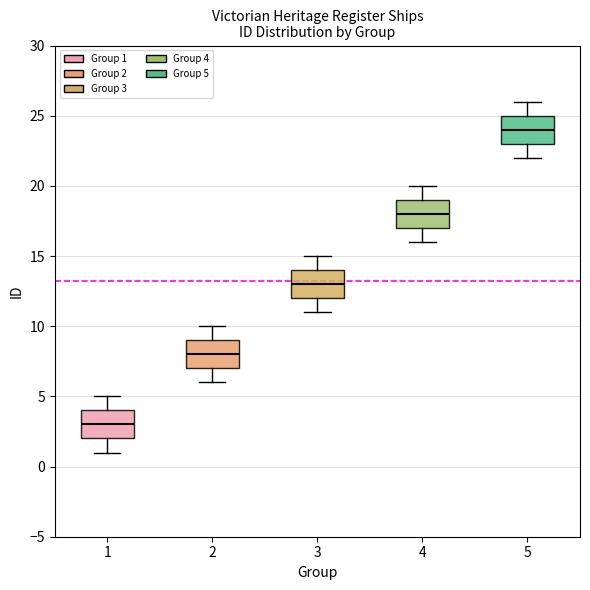

Which box has the highest median line?

5